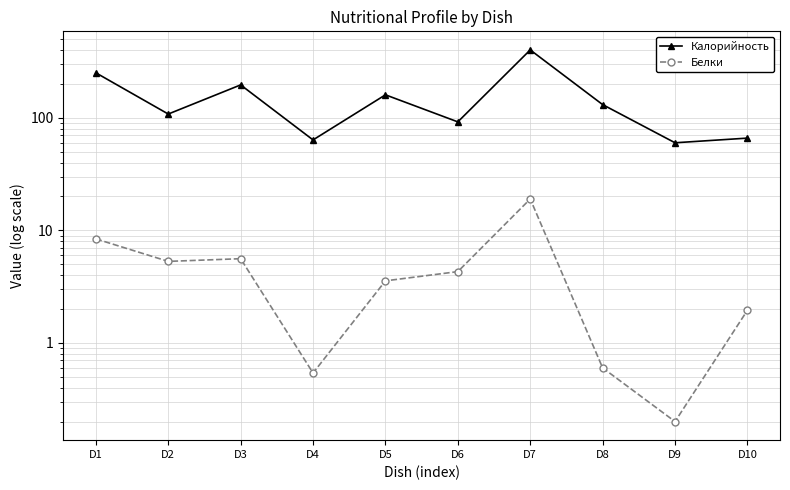

What is the difference between the Белки values at D7 and D6?

14.7